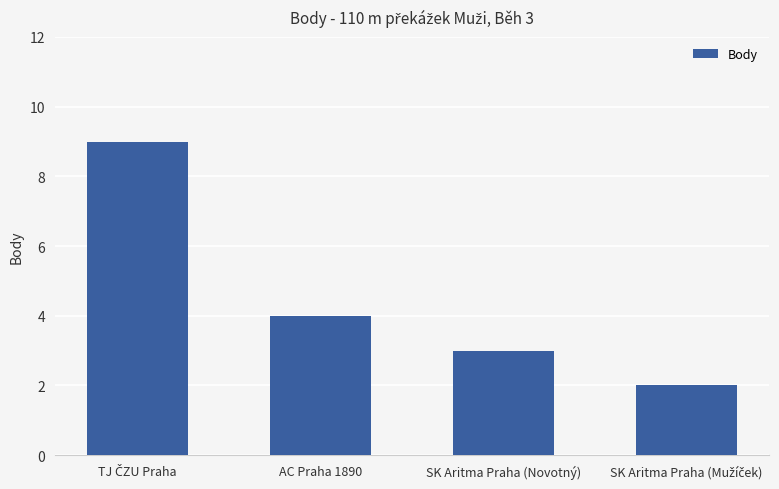

What is the difference between the maximum and minimum values?

7